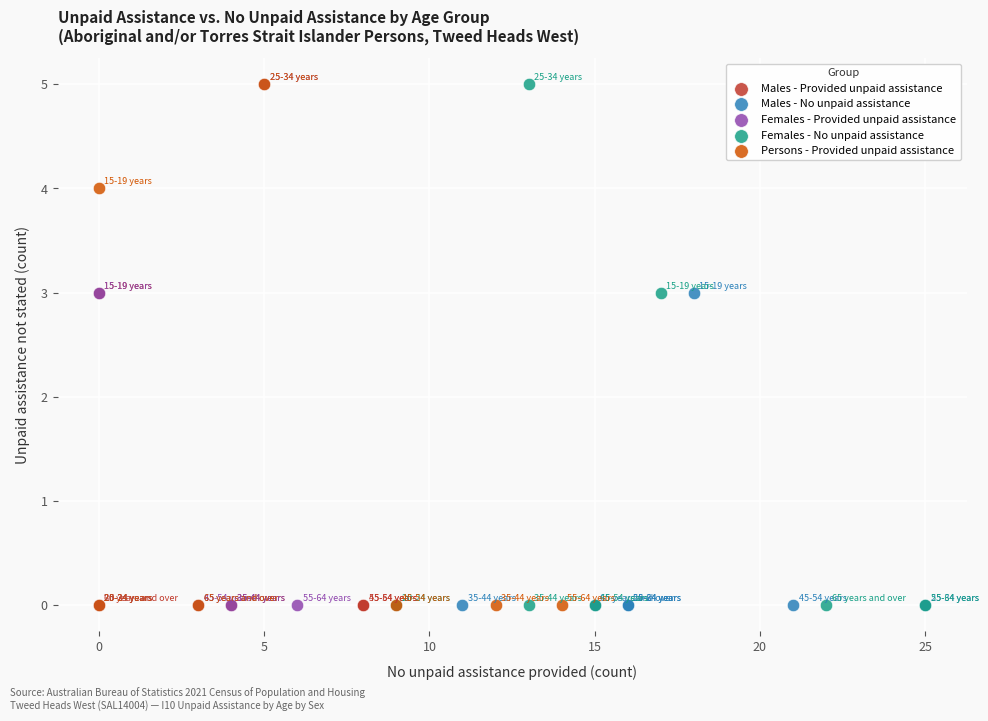

What are all the series names shown in the legend?

Males - Provided unpaid assistance, Males - No unpaid assistance, Females - Provided unpaid assistance, Females - No unpaid assistance, Persons - Provided unpaid assistance